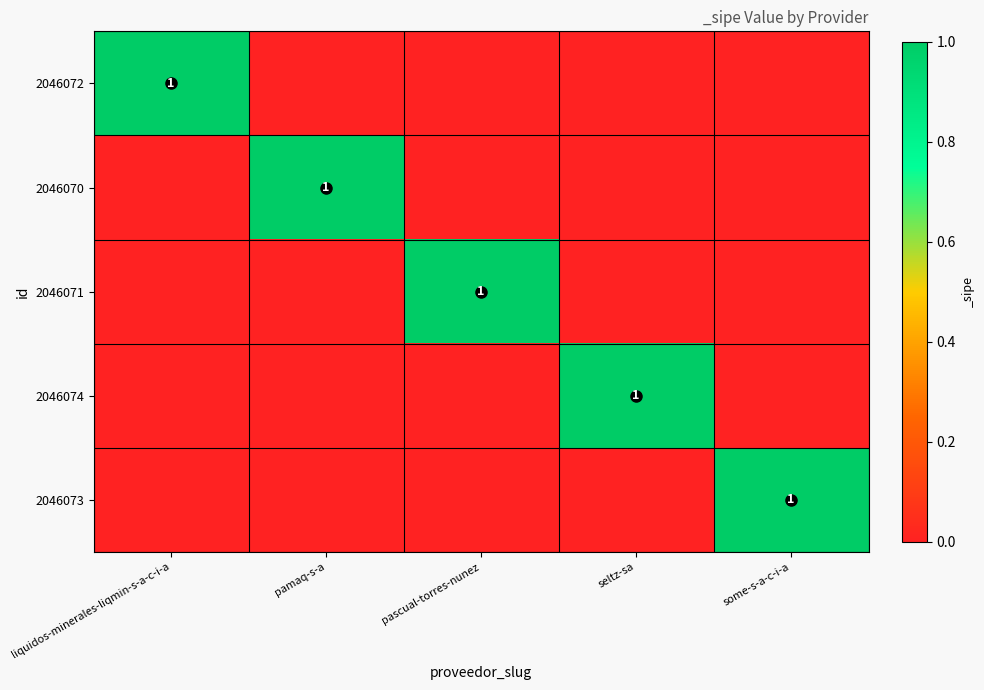

True or false: 2046071 has a value of 1 at pascual-torres-nunez.

True